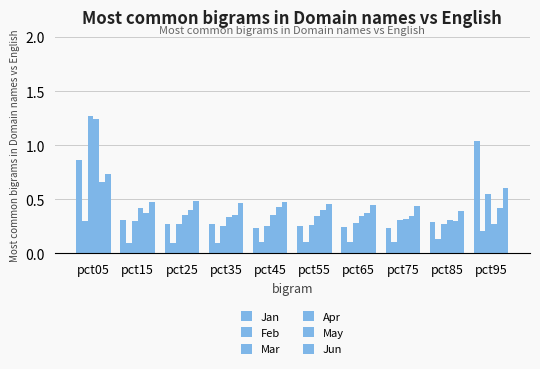

At which category is the sum across all series the highest?

pct05